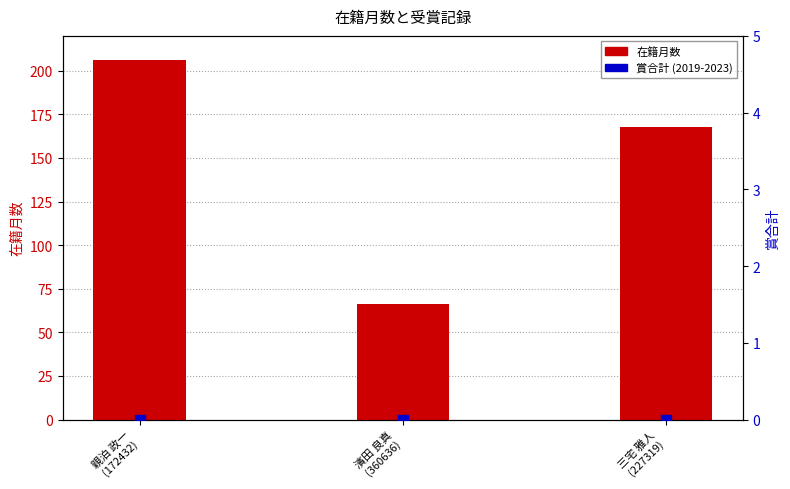

What is the total value across all series at 濱田 良真
(360636)?

66